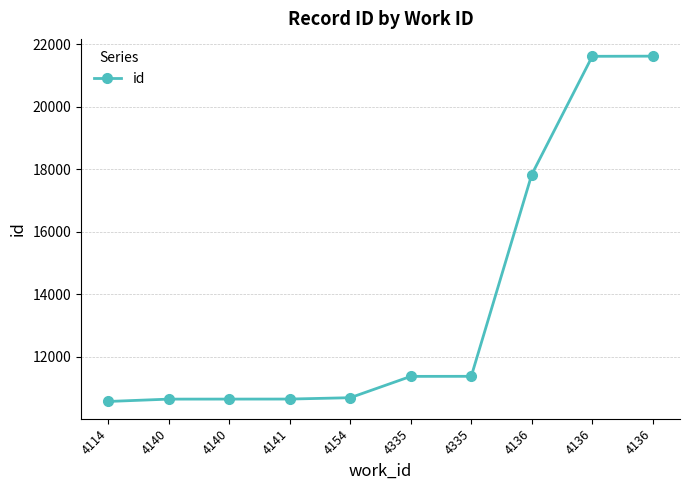

Does the chart have visible grid lines?

Yes